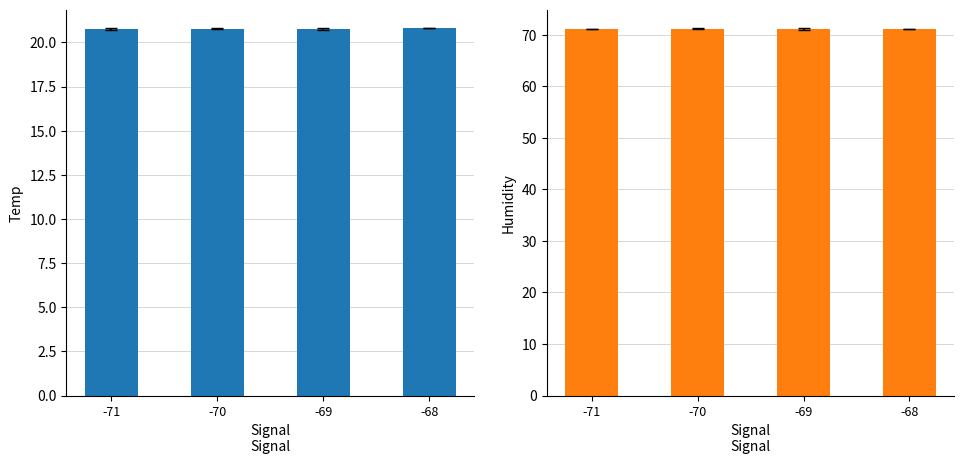

Reading left to right, transcribe all the data shown in this chart.

Temp: -71=20.8	-70=20.8	-69=20.8	-68=20.8
Humidity: -71=71.1	-70=71.2	-69=71.2	-68=71.1